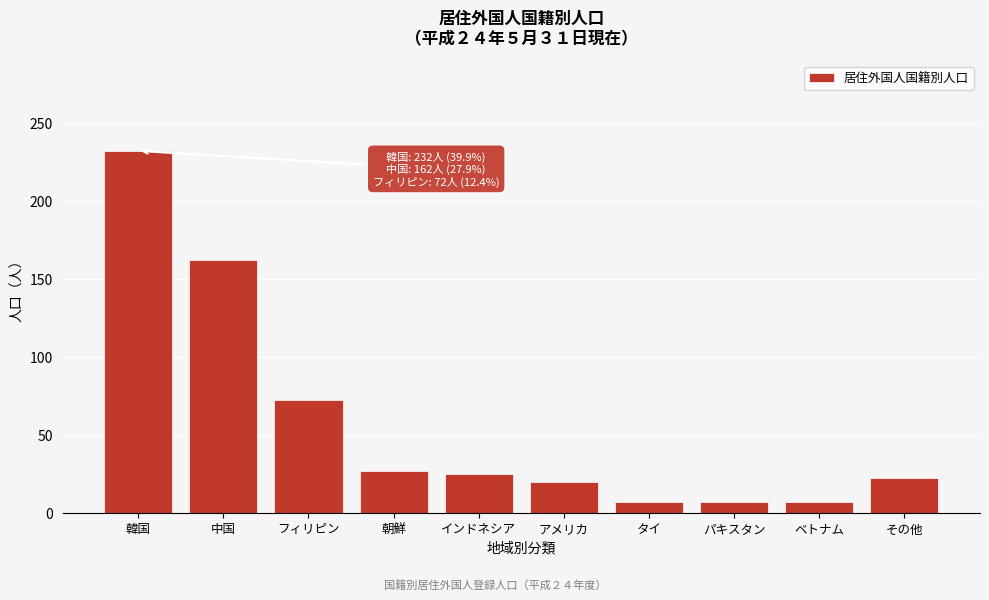

Reading left to right, transcribe all the data shown in this chart.

232	162	72	27	25	20	7	7	7	22